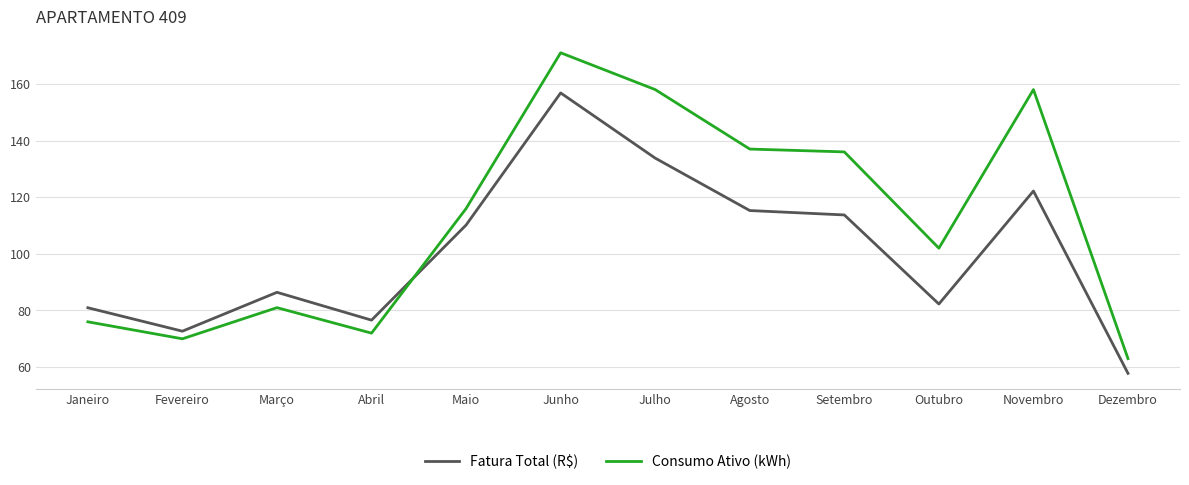

Where is Consumo Ativo (kWh) nearest to the value 117?

Maio